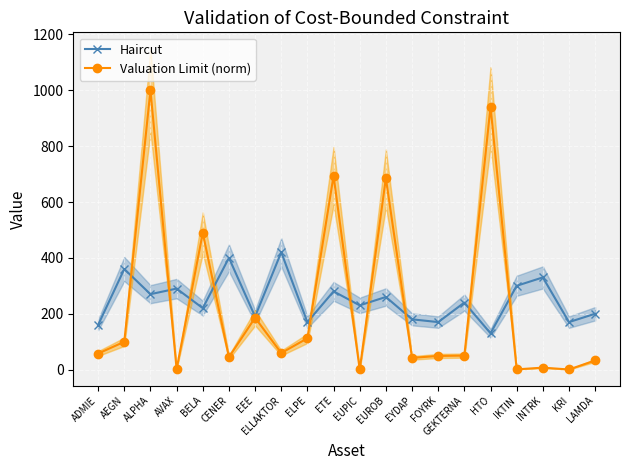

Is it true that Haircut equals 113.0 at LAMDA?

False